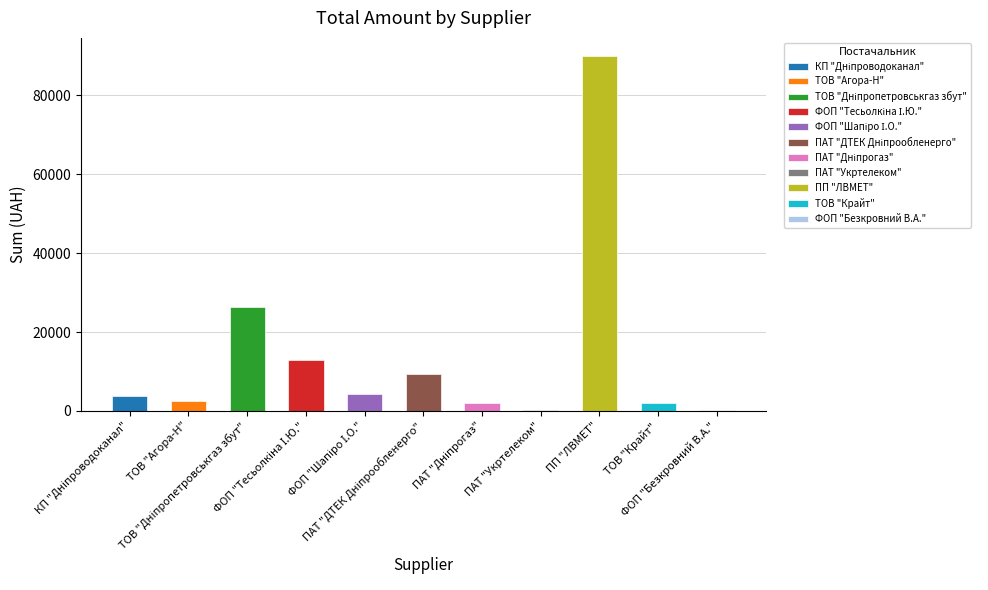

The chart shows a value of 26395.8 at ТОВ "Дніпропетровськгаз збут". True or false?

True